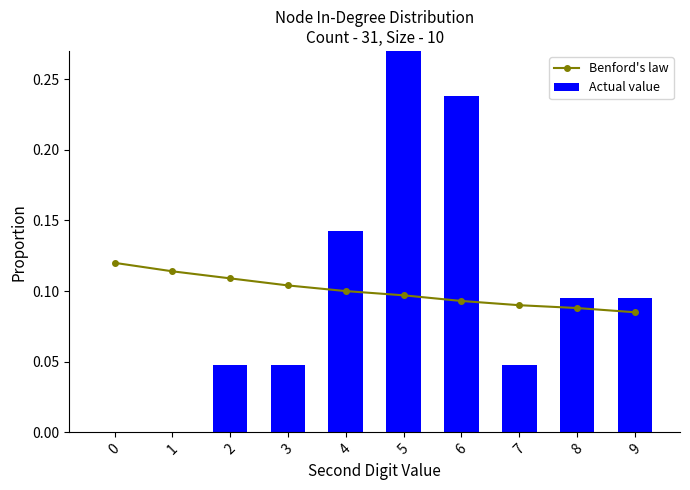

At 1, list the series in order from largest to smallest.

Benford's law, Actual value